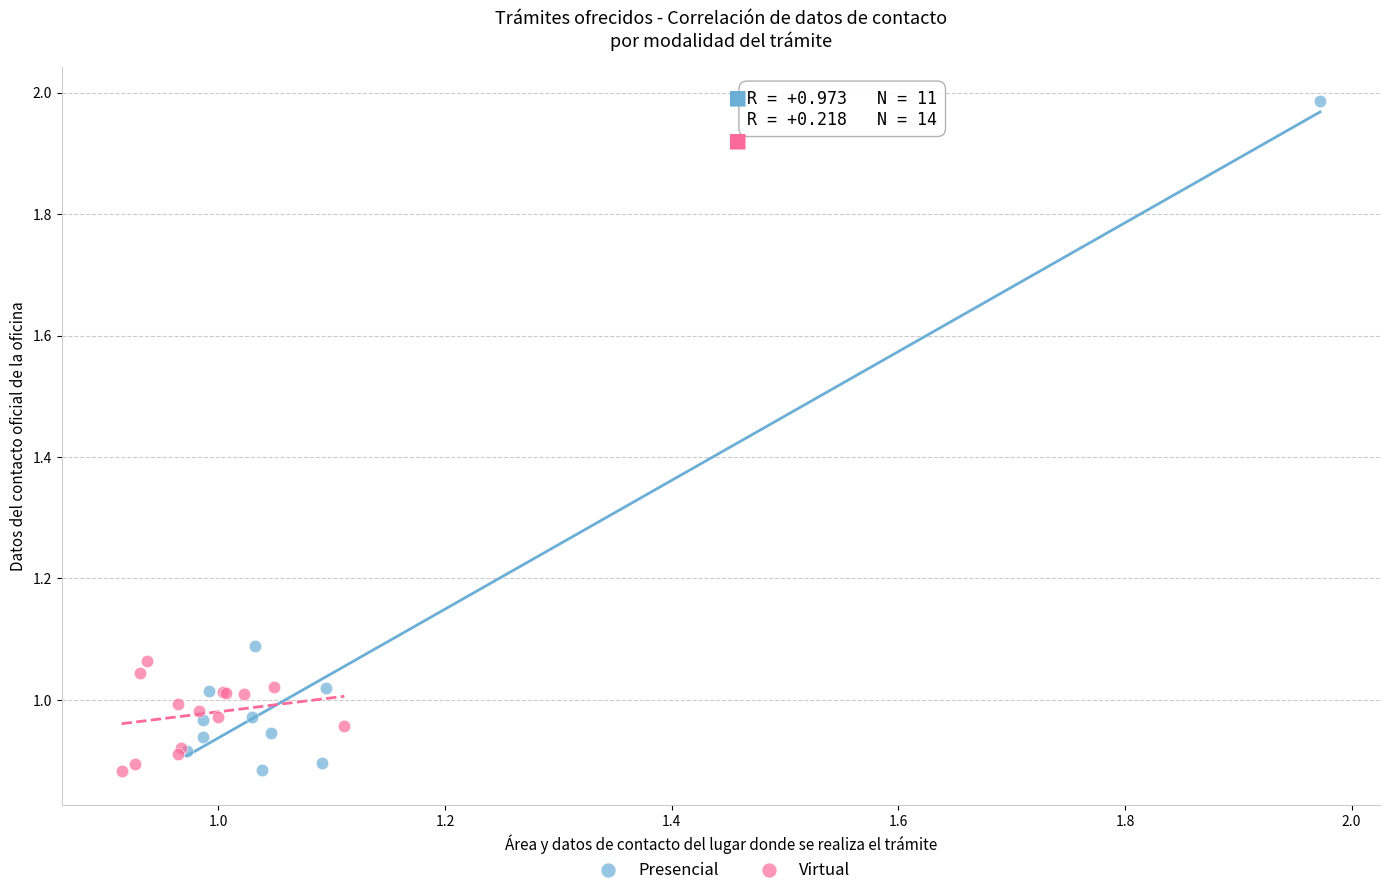

Which series contains the highest Y value?

Presencial